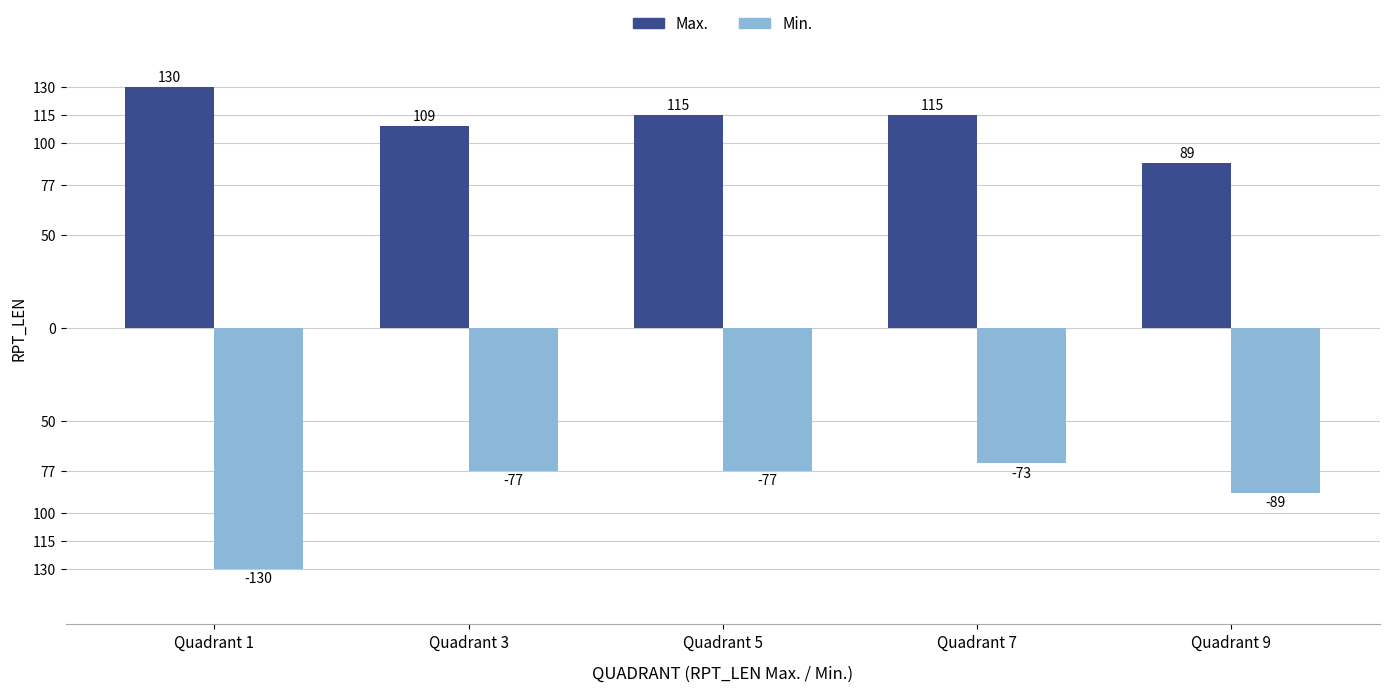

At how many categories does at least one series exceed 30?

5